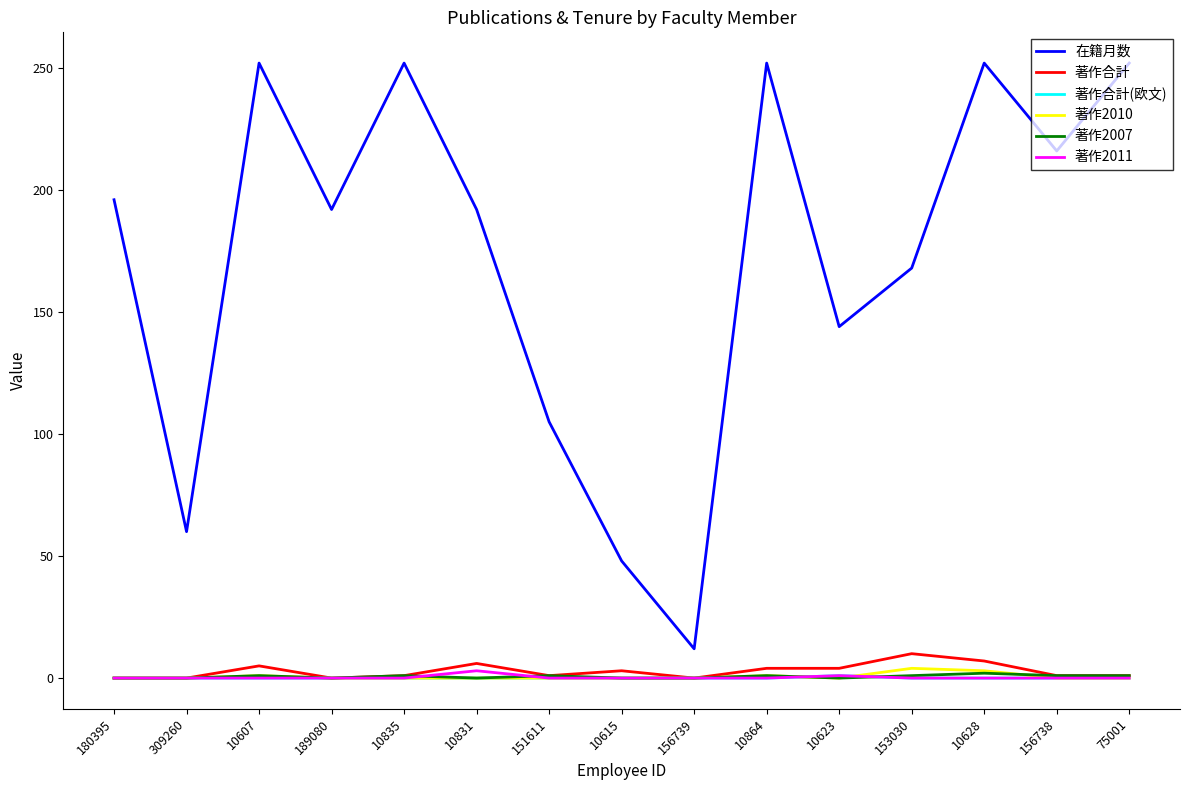

What value does the 著作合計 series have at 10615, to the nearest 5?

5